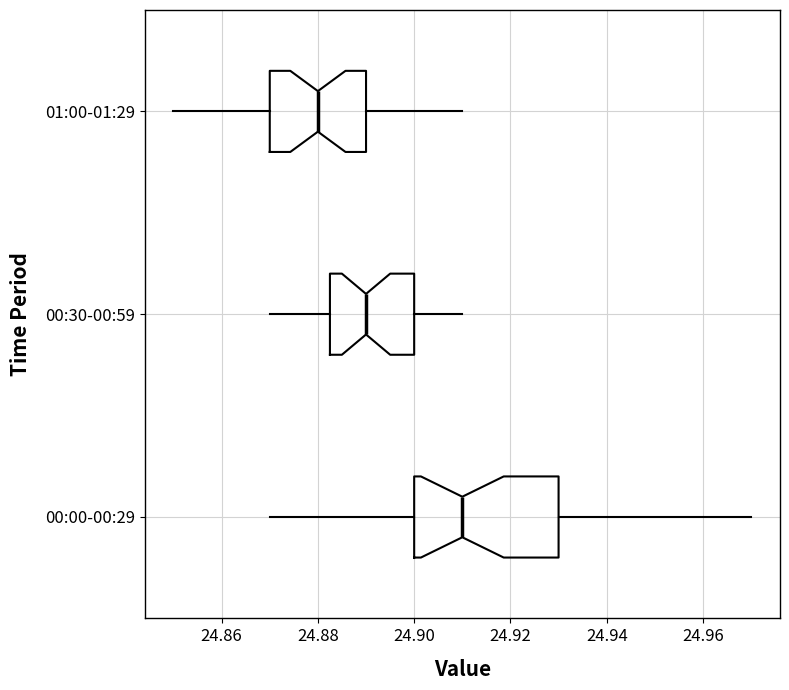

Which box's median line is the furthest to the right?

00:00-00:29